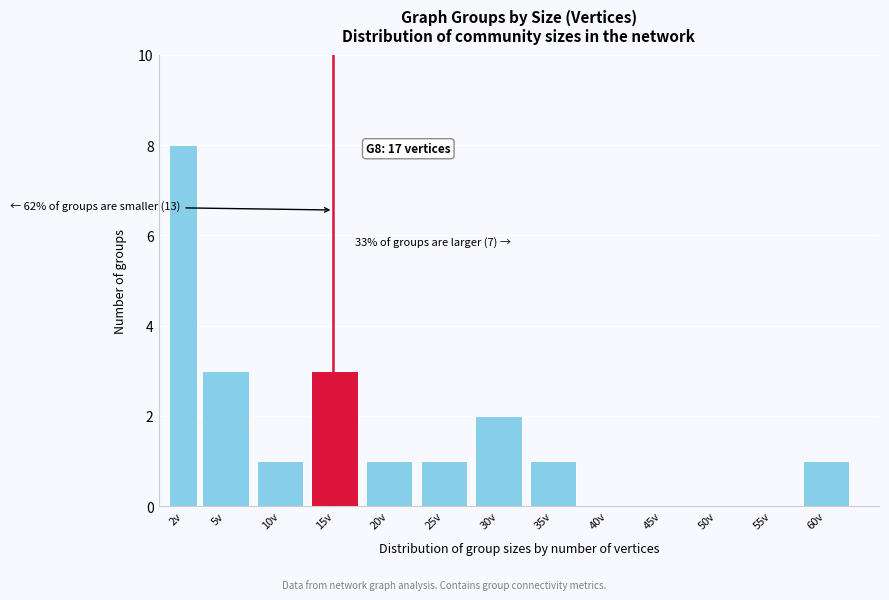

Reading right to left, list all the values displayed in this chart.

60v=1	55v=0	50v=0	45v=0	40v=0	35v=1	30v=2	25v=1	20v=1	15v=3	10v=1	5v=3	2v=8